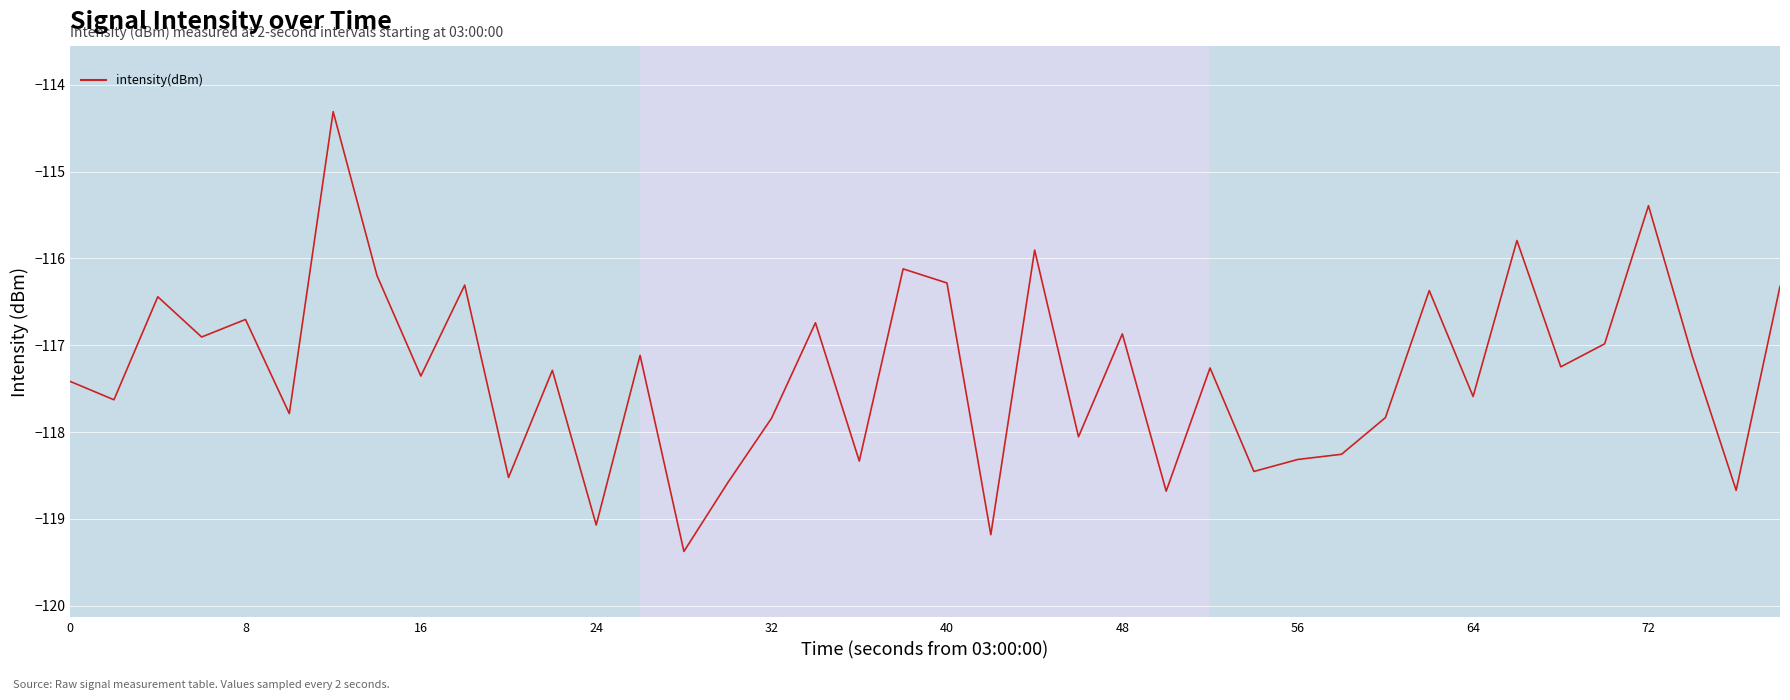

What is the maximum value shown in the chart?

-114.3